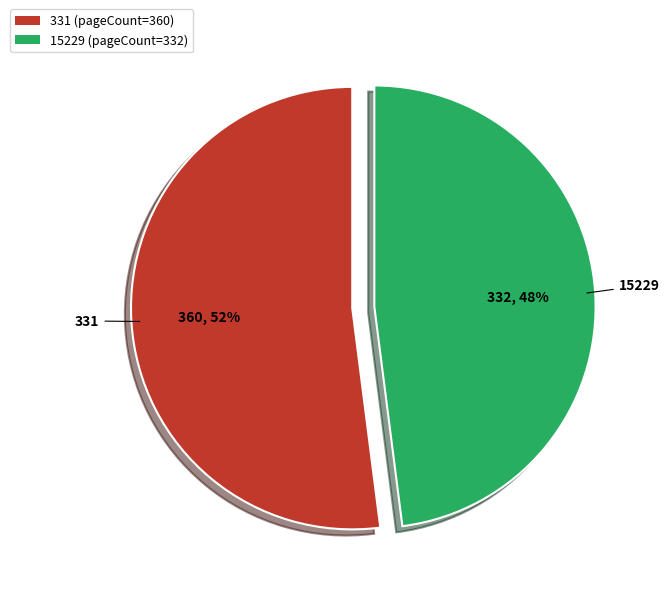

What is the smallest slice in the pie chart?

15229